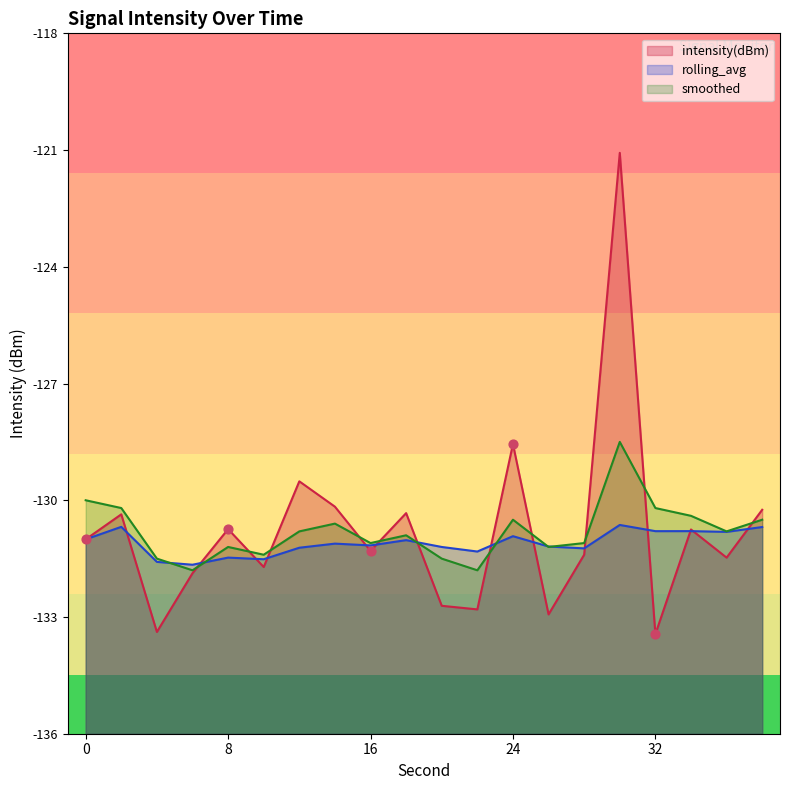

Which series reaches the minimum Y coordinate?

intensity(dBm)